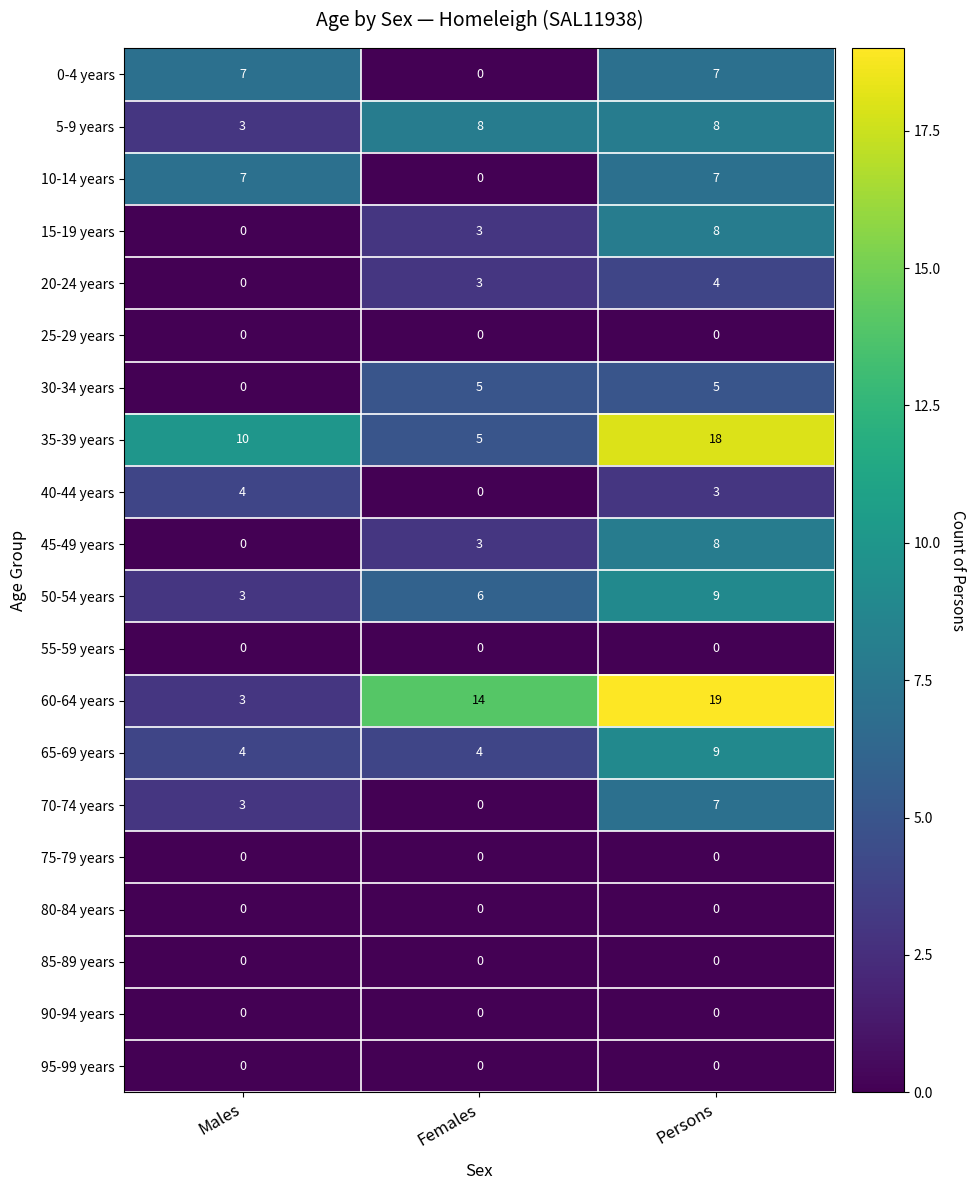

List the labels in order of 15-19 years value, largest first.

Persons, Females, Males